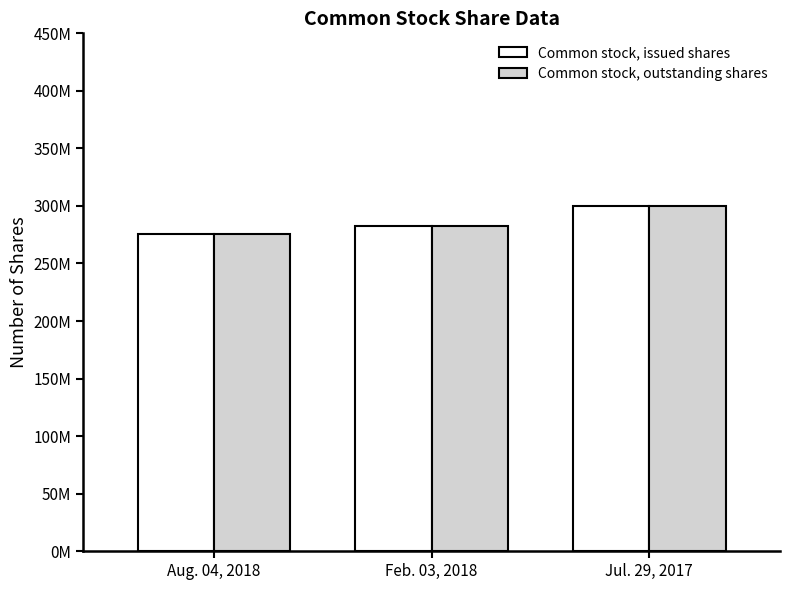

Does the chart contain stacked bars?

No